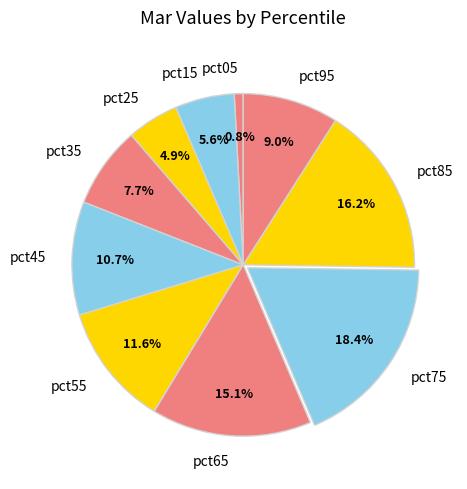

What portion of the pie excludes pct55?

88.4%